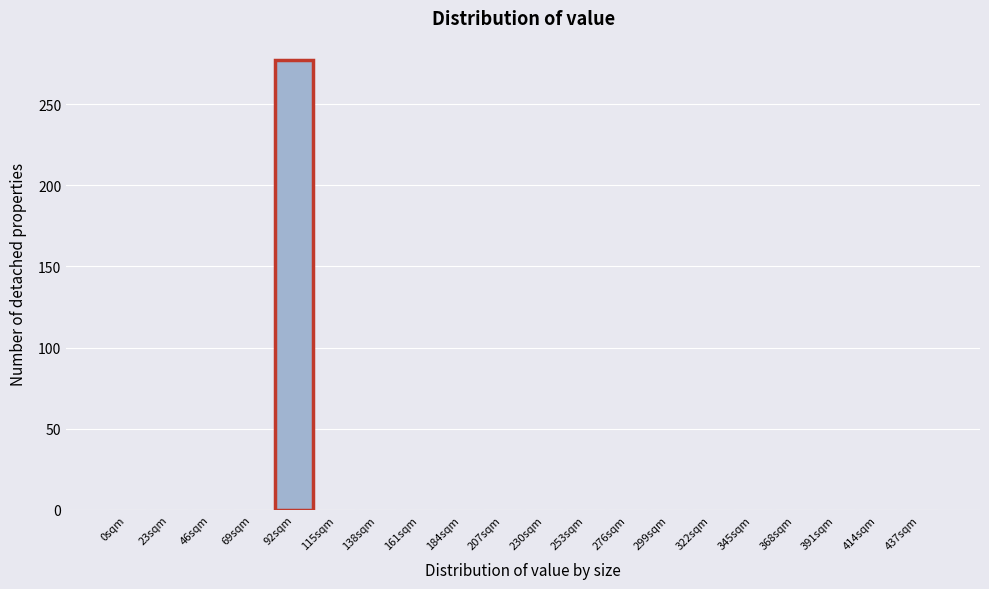

At which category does the chart reach its peak across all series?

92sqm